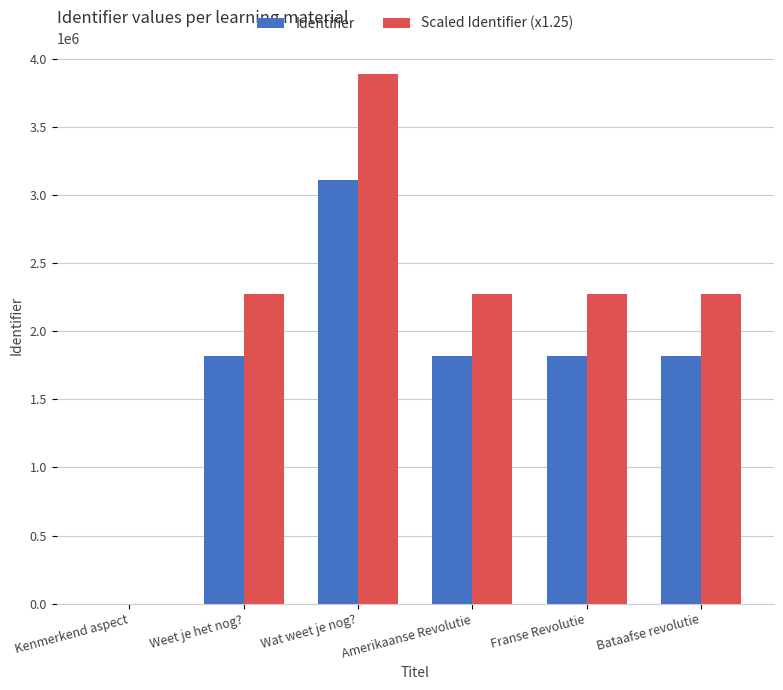

What are all the series names shown in the legend?

Identifier, Scaled Identifier (x1.25)